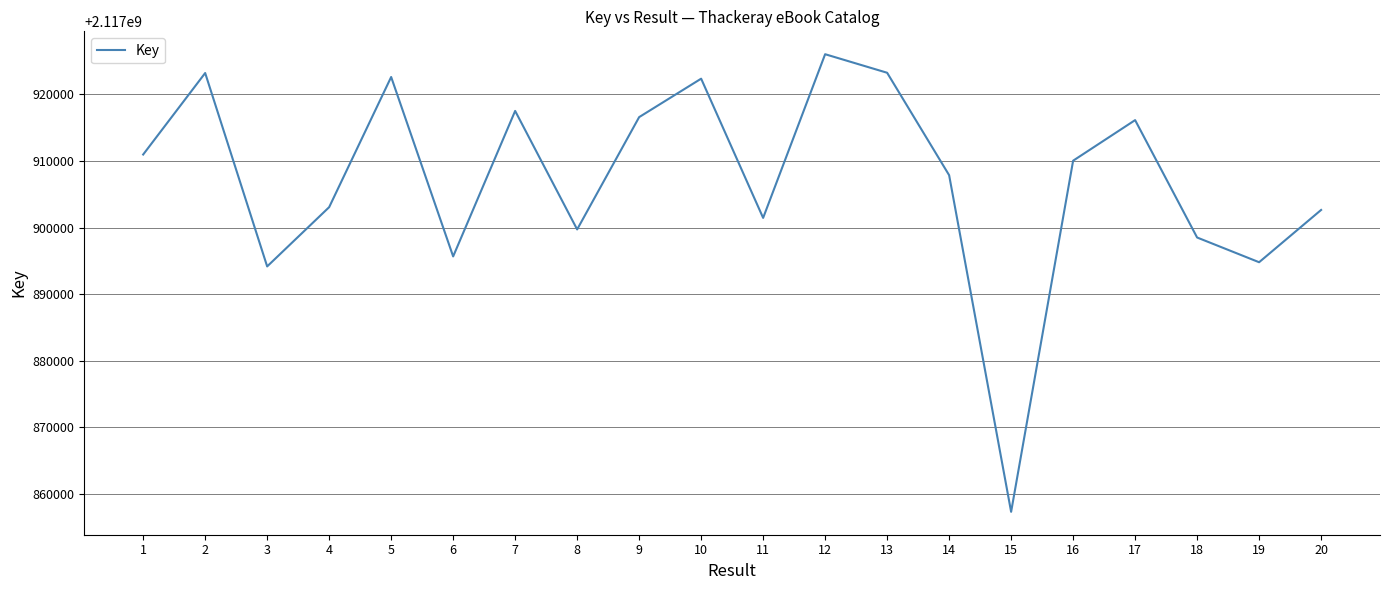

Between 1 and 12, which is larger?

12